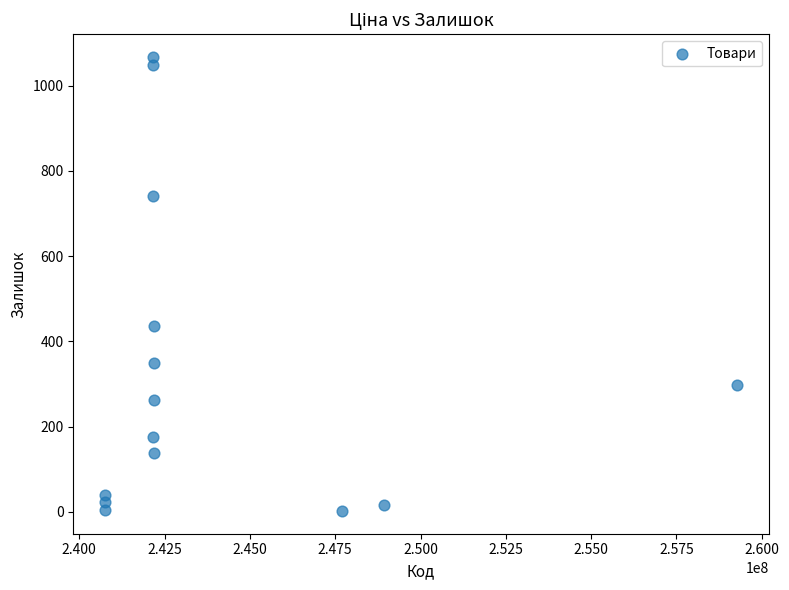

What Y value in the scatter plot is closest to 534?

436